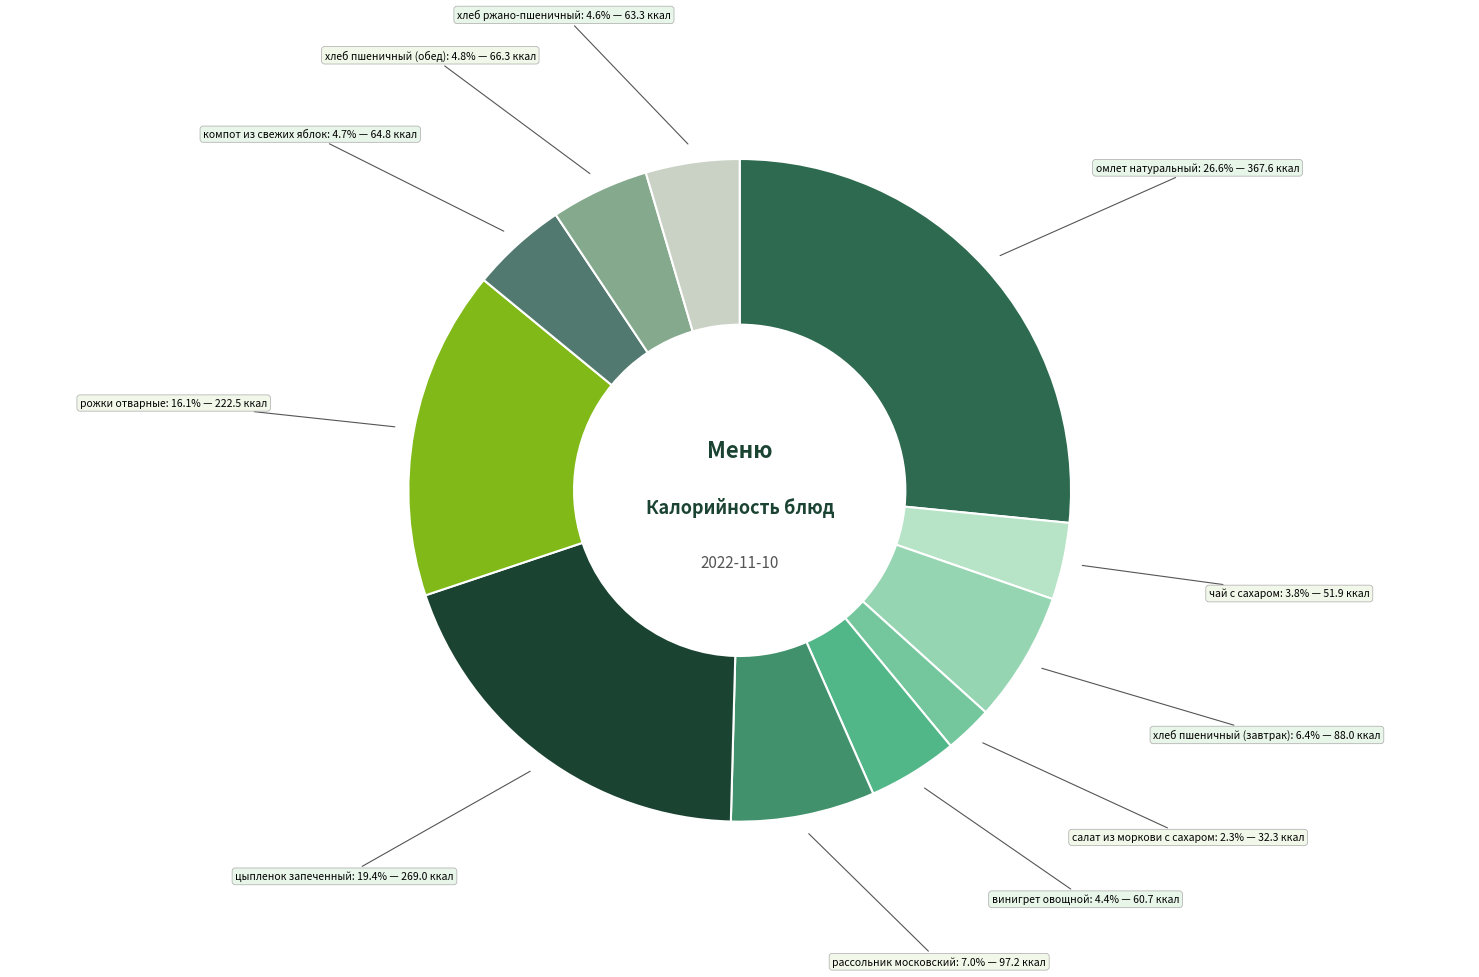

Count the number of slices in the pie.

11